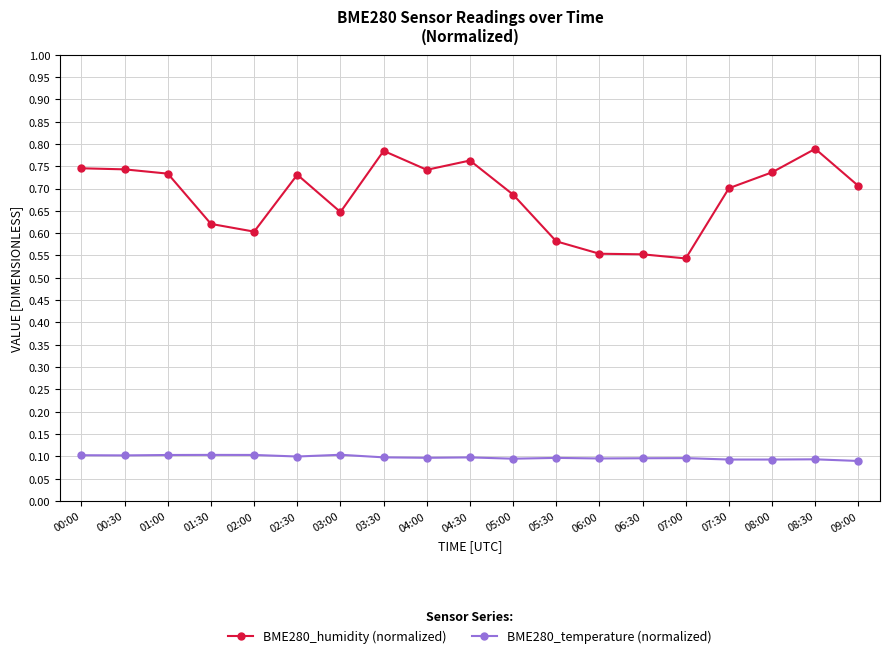

What is the label of the 6th point from the right?

06:30